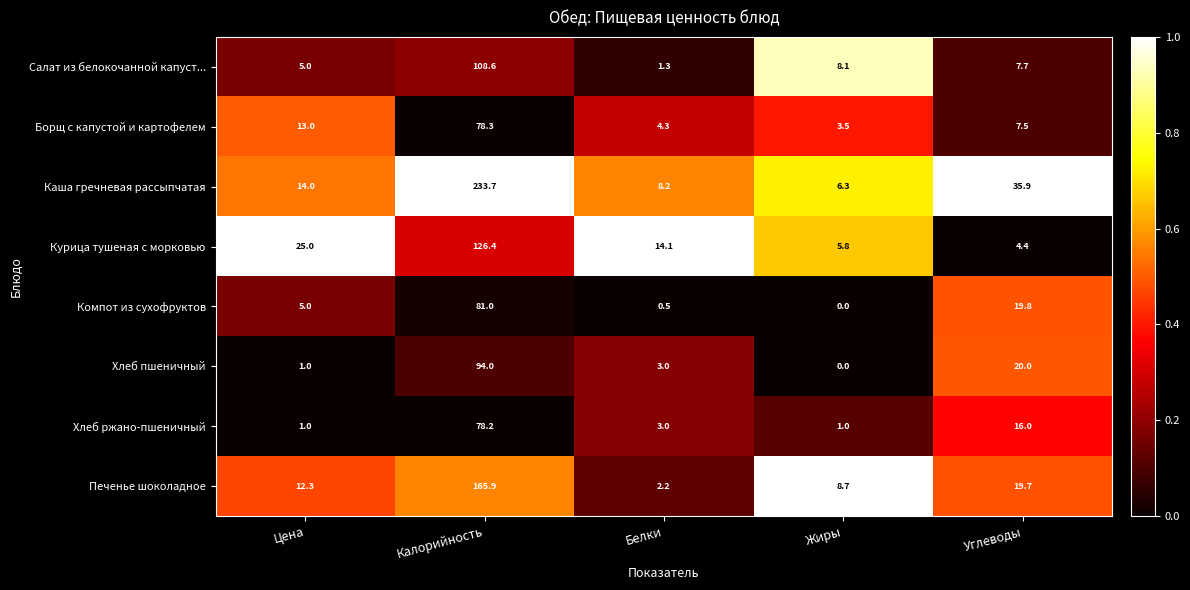

Rank the series by their maximum value, from highest to lowest.

Каша гречневая рассыпчатая, Печенье шоколадное, Курица тушеная с морковью, Салат из белокочанной капуст..., Хлеб пшеничный, Компот из сухофруктов, Борщ с капустой и картофелем, Хлеб ржано-пшеничный